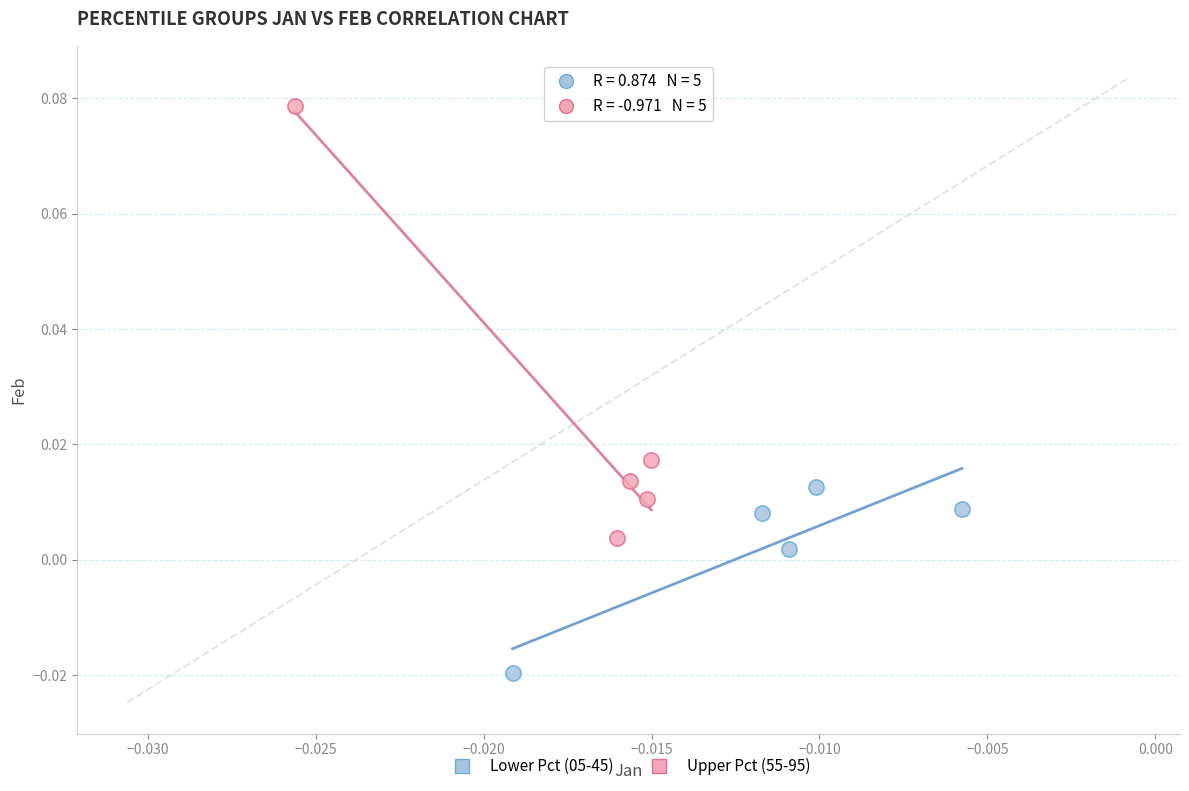

What are all the series names shown in the legend?

Lower Pct (05-45), Upper Pct (55-95)